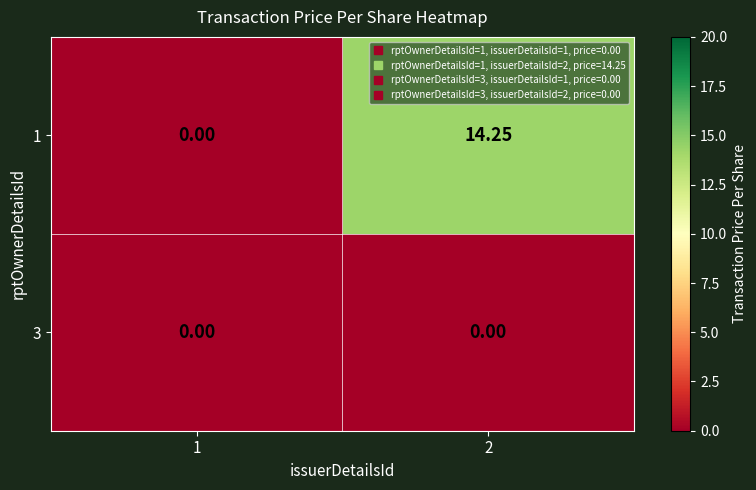

How many data points in 1 are above 14?

1